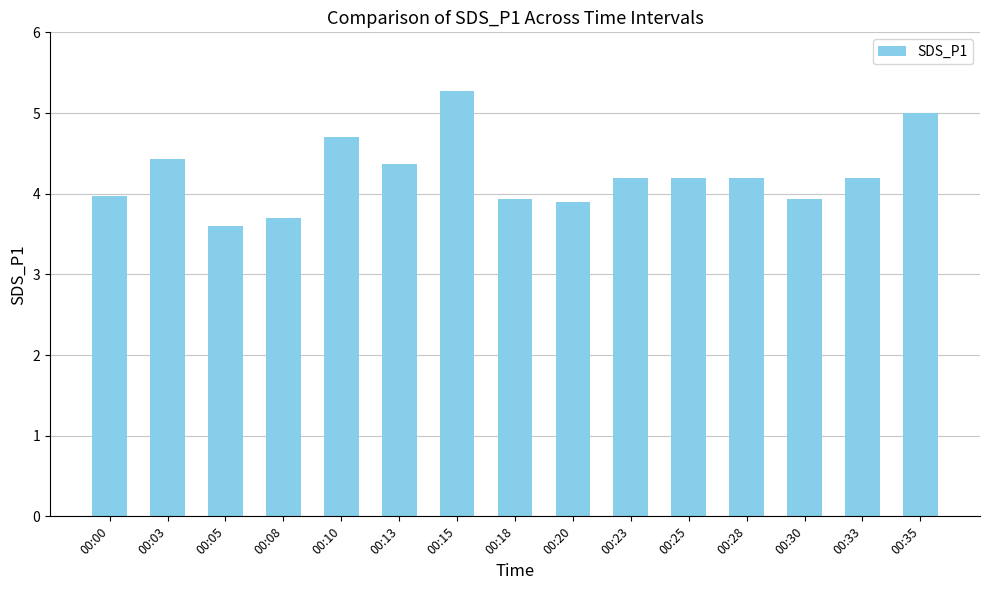

What is the average value?

4.2